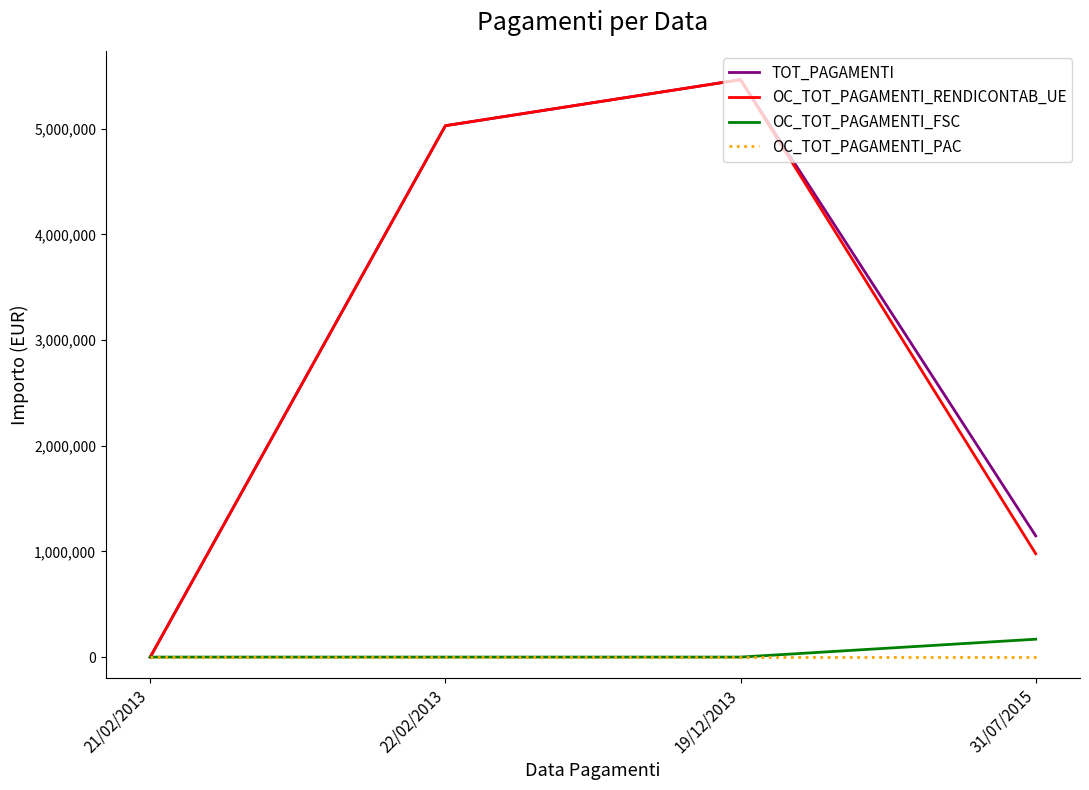

What is the spread (max minus min) of values at 22/02/2013?

5028823.3